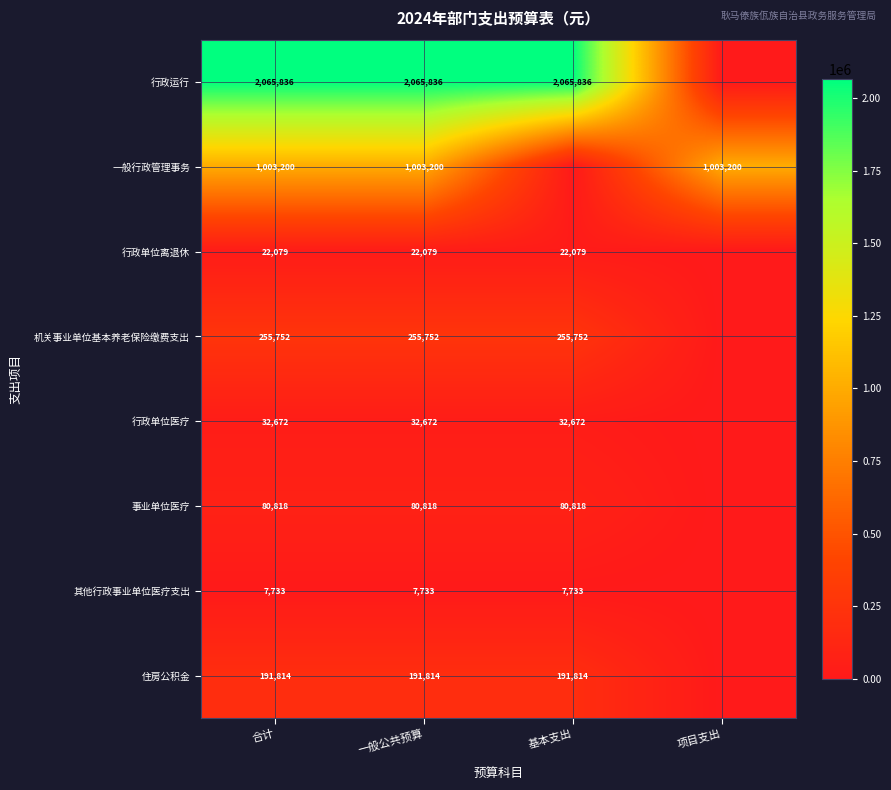

Which category has the highest value across all series?

合计